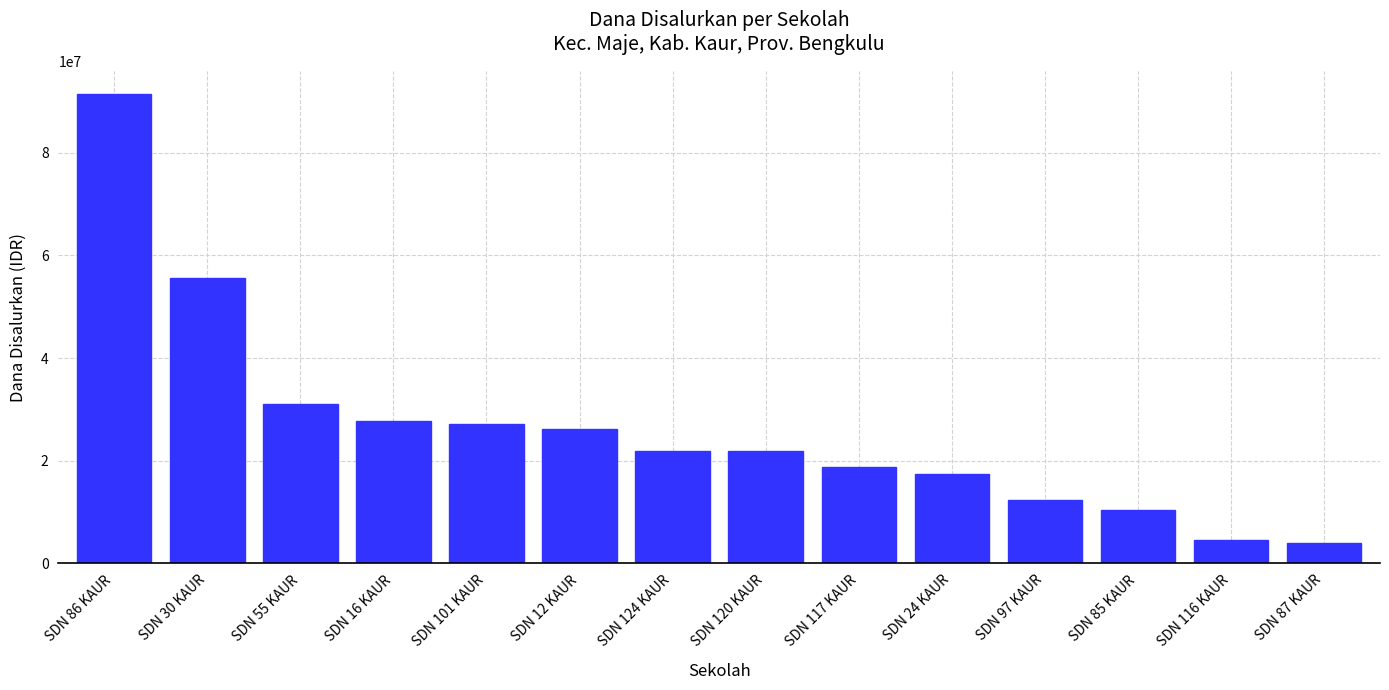

Which category has the highest value across all series?

SDN 86 KAUR